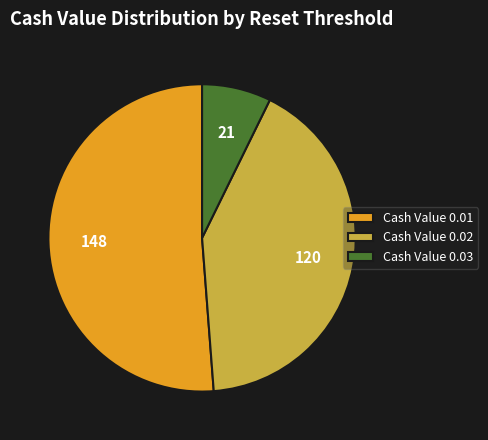

Is Cash Value 0.03 the majority of the pie?

No